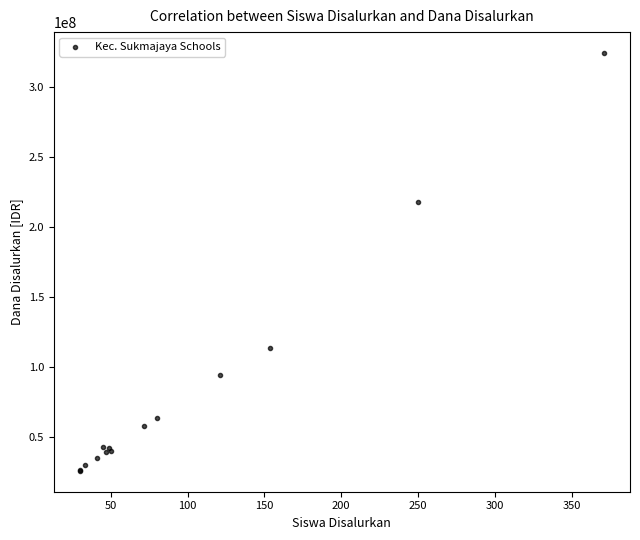

What Y value in the scatter plot is closest to 174750000?

217500000